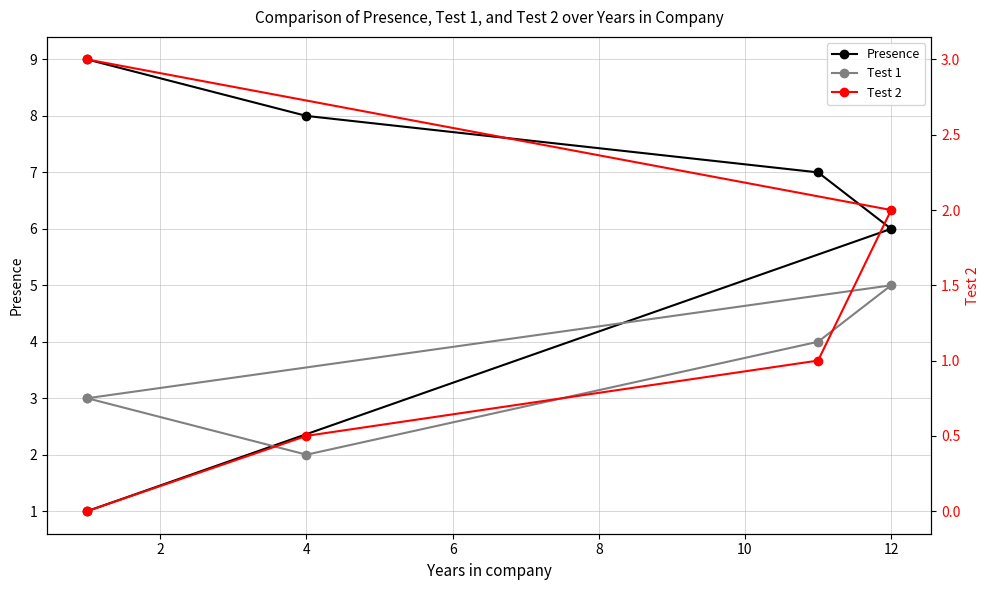

Between 2 and 4, which series saw the biggest shift?

Presence